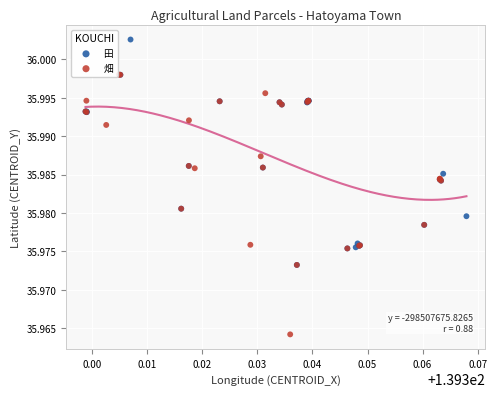

Which series reaches the minimum Y coordinate?

畑